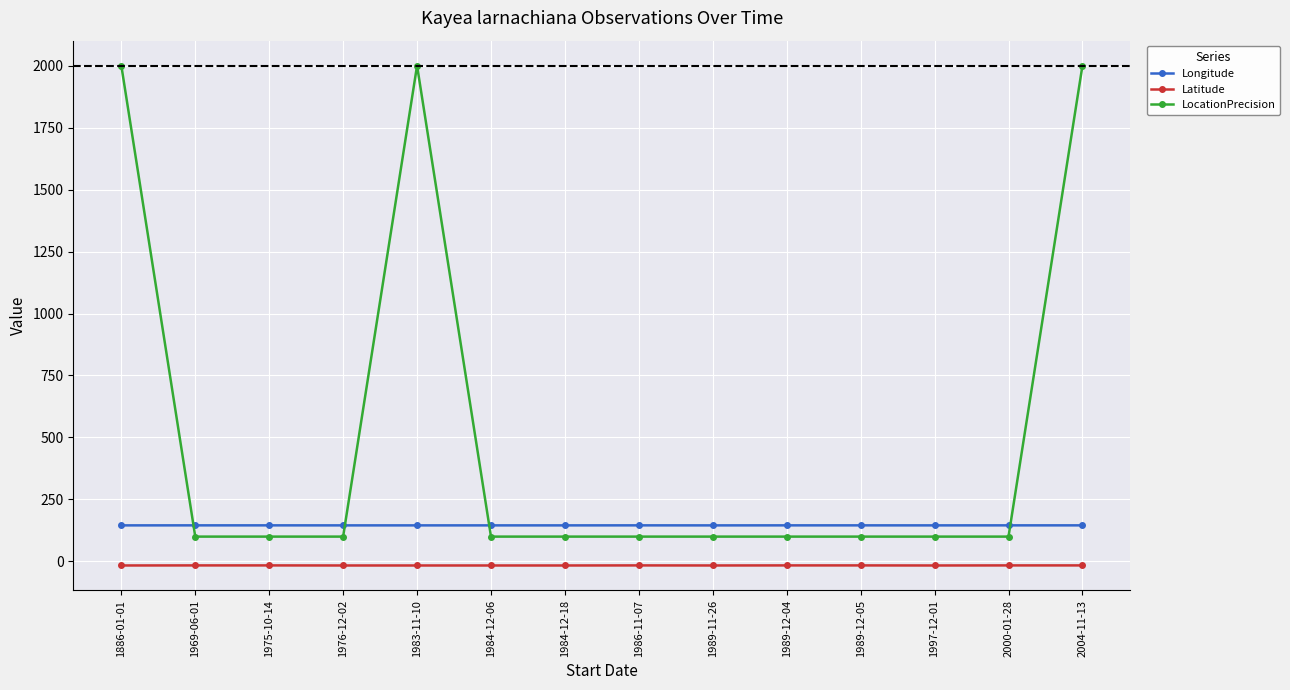

Which series has the largest total across all categories?

LocationPrecision